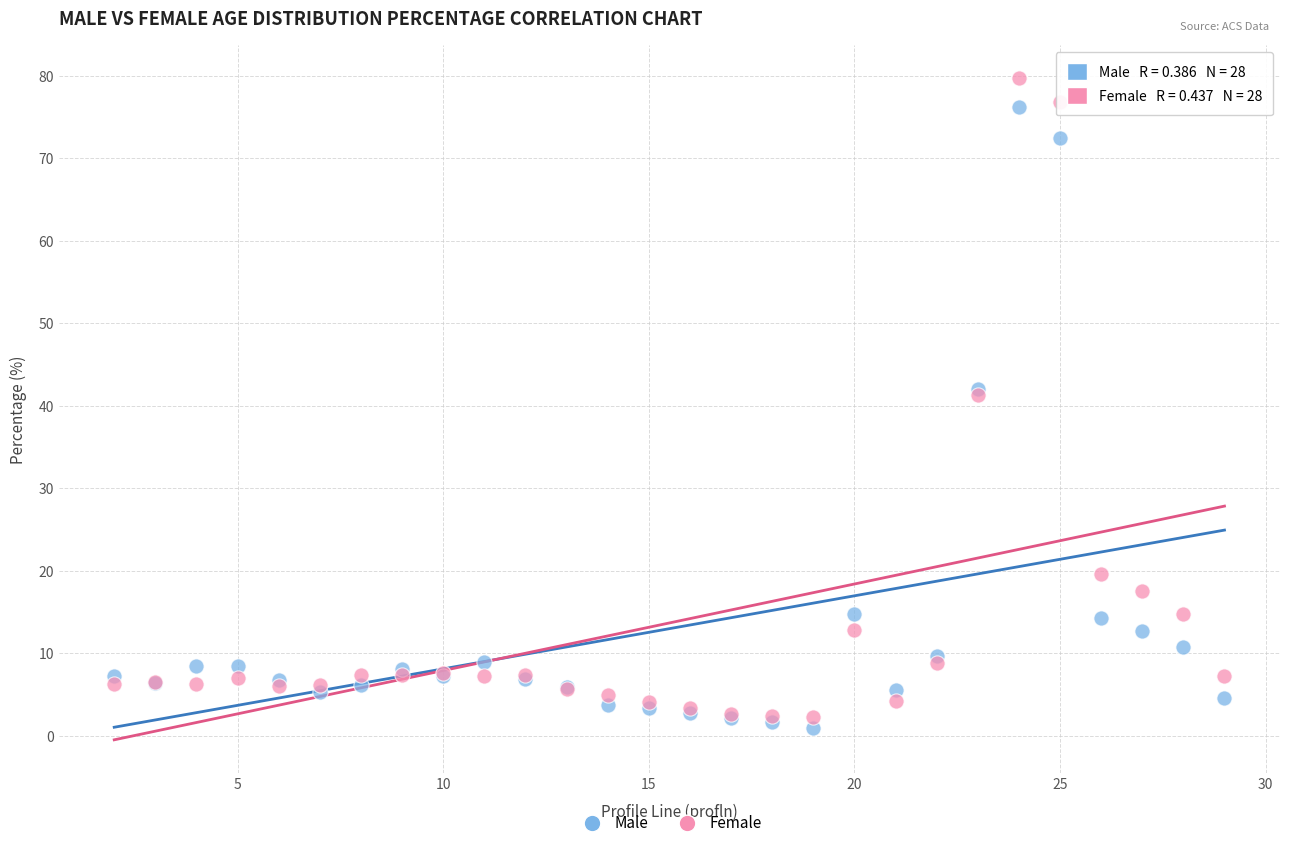

What are all the series names shown in the legend?

Male, Female